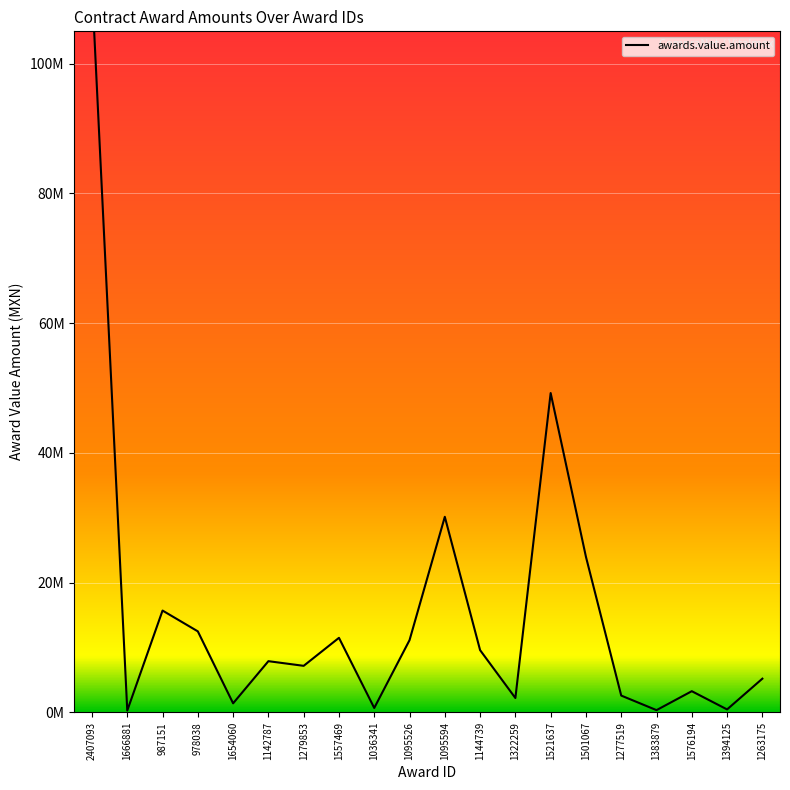

What is the ratio of the value at 1142787 to the value at 1322259?

3.6